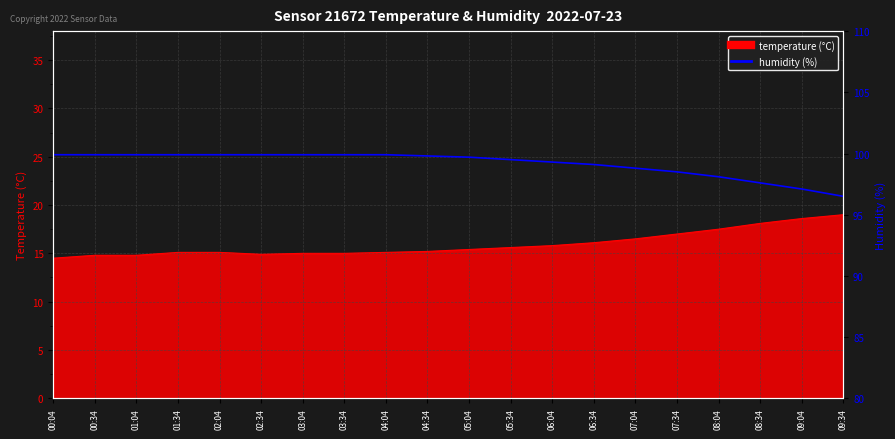

How many lines are shown in the chart?

1